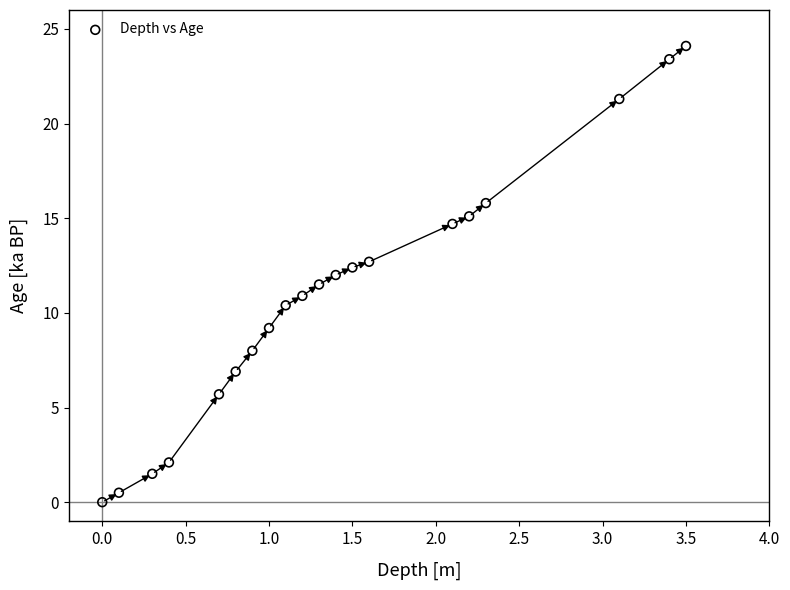

What is the range of X values (max minus min)?

3.5